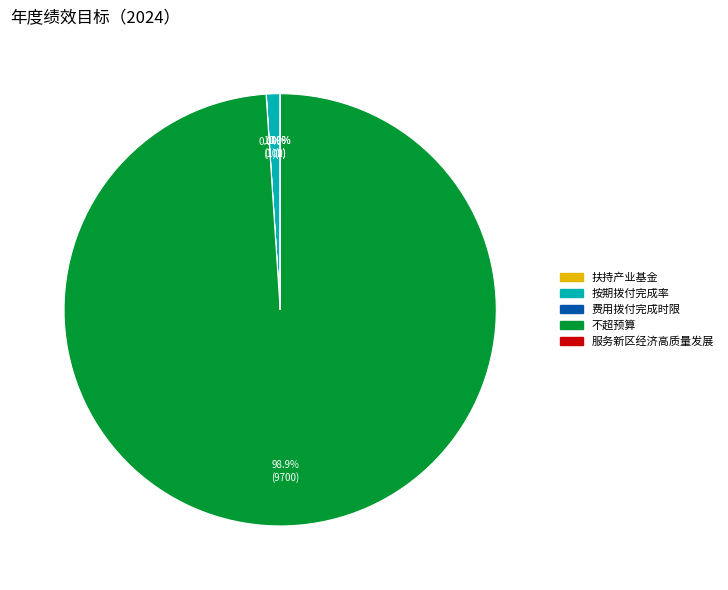

Is there a majority slice in this chart?

Yes